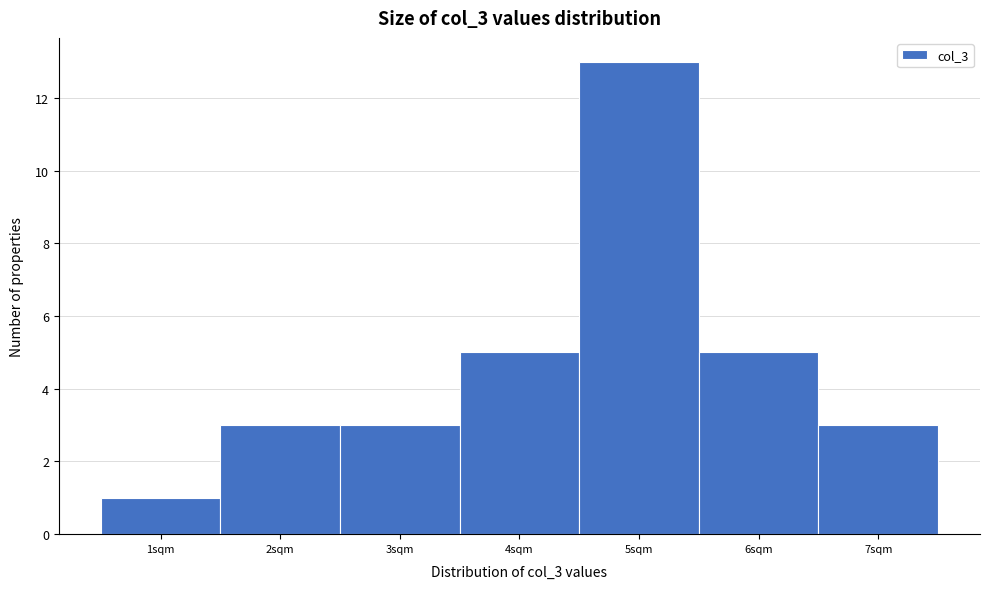

Reading left to right, transcribe this chart: for each bar, give the range it covers on the x-axis and its height. The values are not printed on the chart, so give them approximately, as read against the axis.

0.5 to 1.5: 1
1.5 to 2.5: 3
2.5 to 3.5: 3
3.5 to 4.5: 5
4.5 to 5.5: 13
5.5 to 6.5: 5
6.5 to 7.5: 3